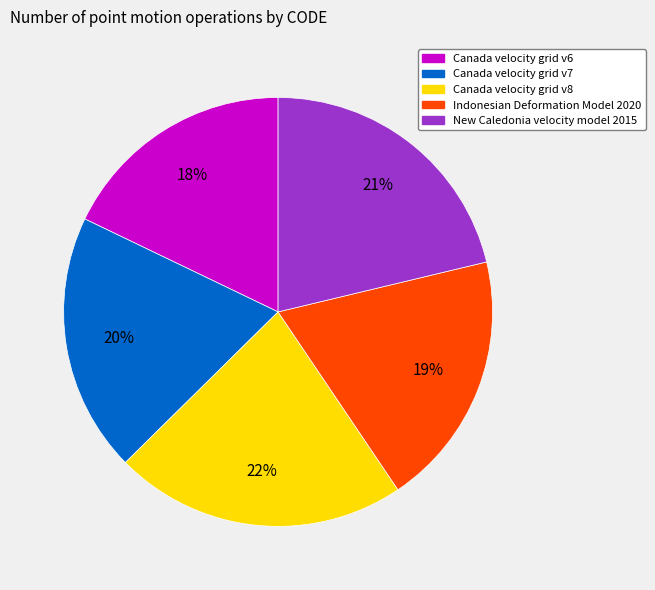

Is there a majority slice in this chart?

No